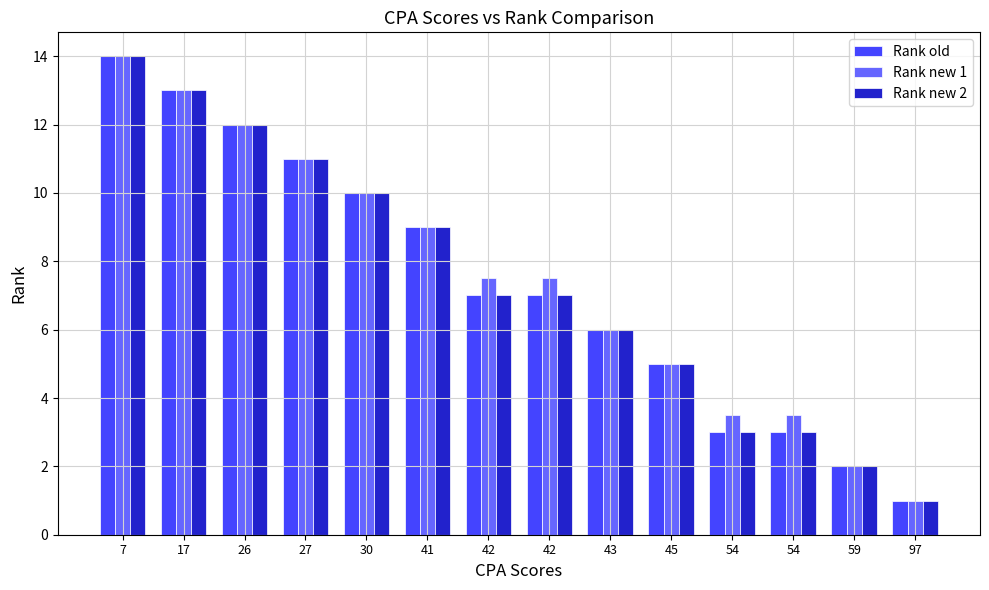

How many distinct data groups are displayed?

3